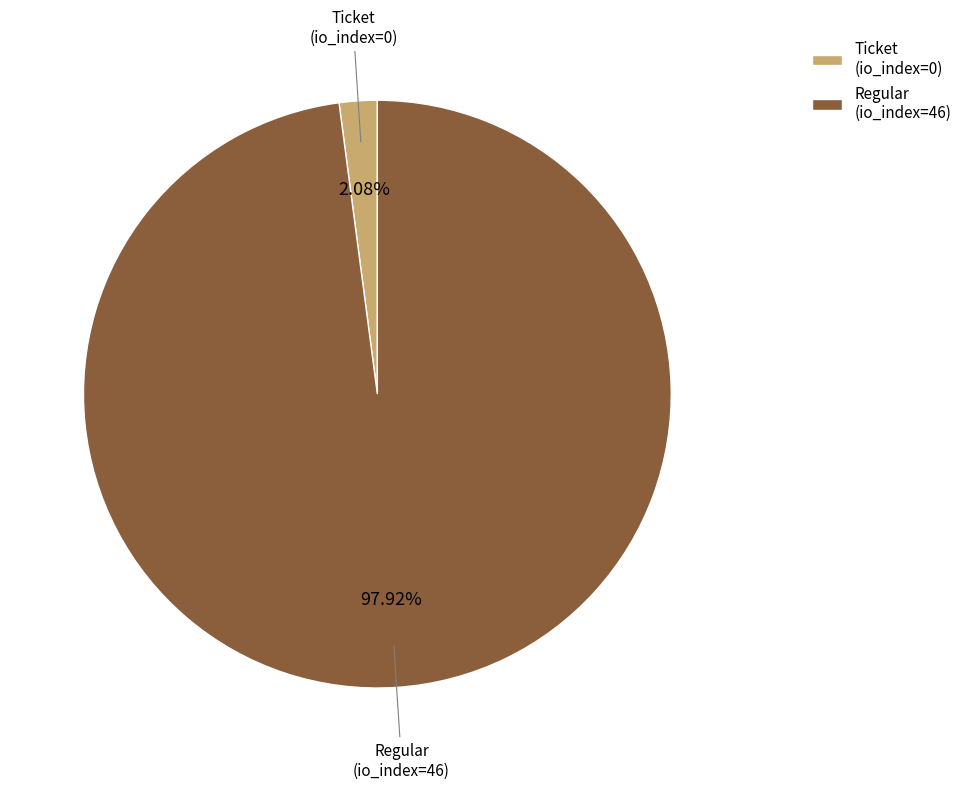

How many slices are in this pie chart?

2